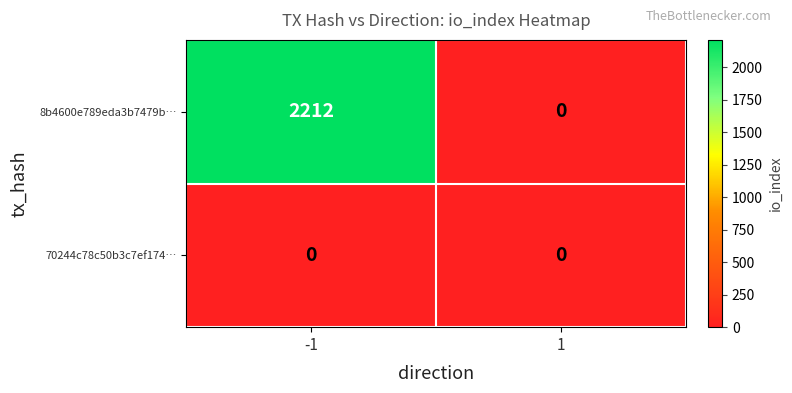

What is the approximate value of 8b4600e789eda3b7479b… at -1, to the nearest 50?

2200